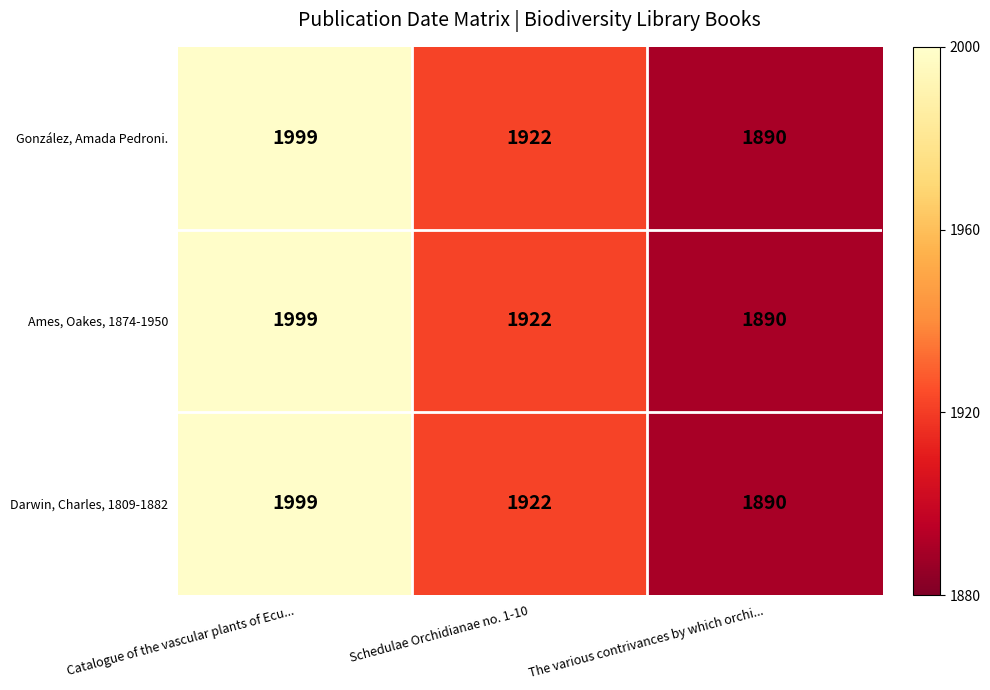

What is the difference between the maximum and second lowest values in the Ames, Oakes, 1874-1950 series?

77